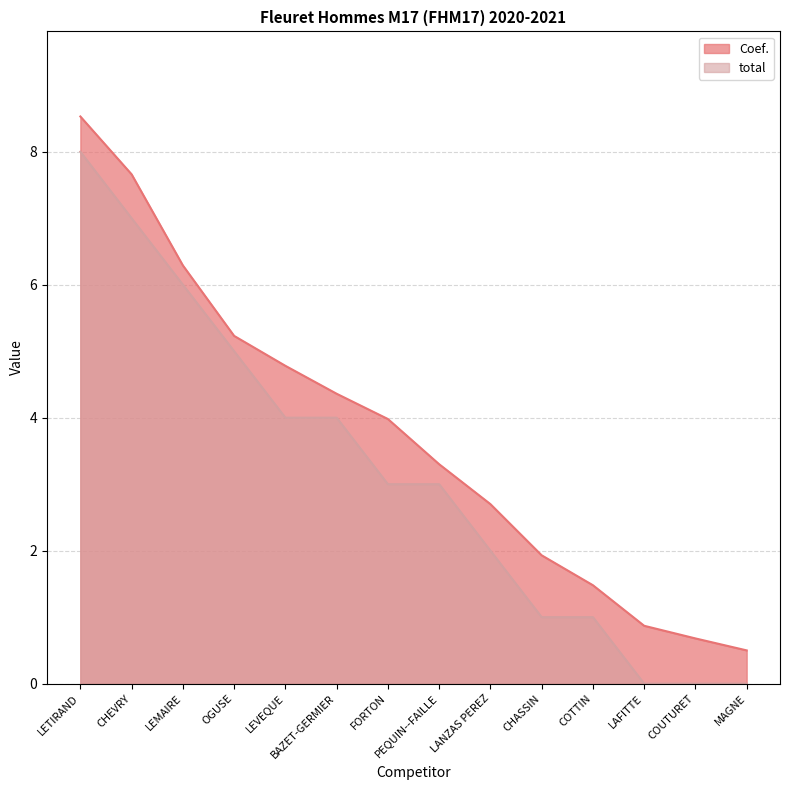

Reading right to left, extract all data points from this chart.

Coef.: MAGNE=0.5	COUTURET=0.7	LAFITTE=0.9	COTTIN=1.5	CHASSIN=1.9	LANZAS PEREZ=2.7	PEQUIN--FAILLE=3.3	FORTON=4.0	BAZET-GERMIER=4.4	LEVEQUE=4.8	OGUSE=5.2	LEMAIRE=6.3	CHEVRY=7.7	LETIRAND=8.5
total: MAGNE=0.0	COUTURET=0.0	LAFITTE=0.0	COTTIN=1.0	CHASSIN=1.0	LANZAS PEREZ=2.0	PEQUIN--FAILLE=3.0	FORTON=3.0	BAZET-GERMIER=4.0	LEVEQUE=4.0	OGUSE=5.0	LEMAIRE=6.0	CHEVRY=7.0	LETIRAND=8.0